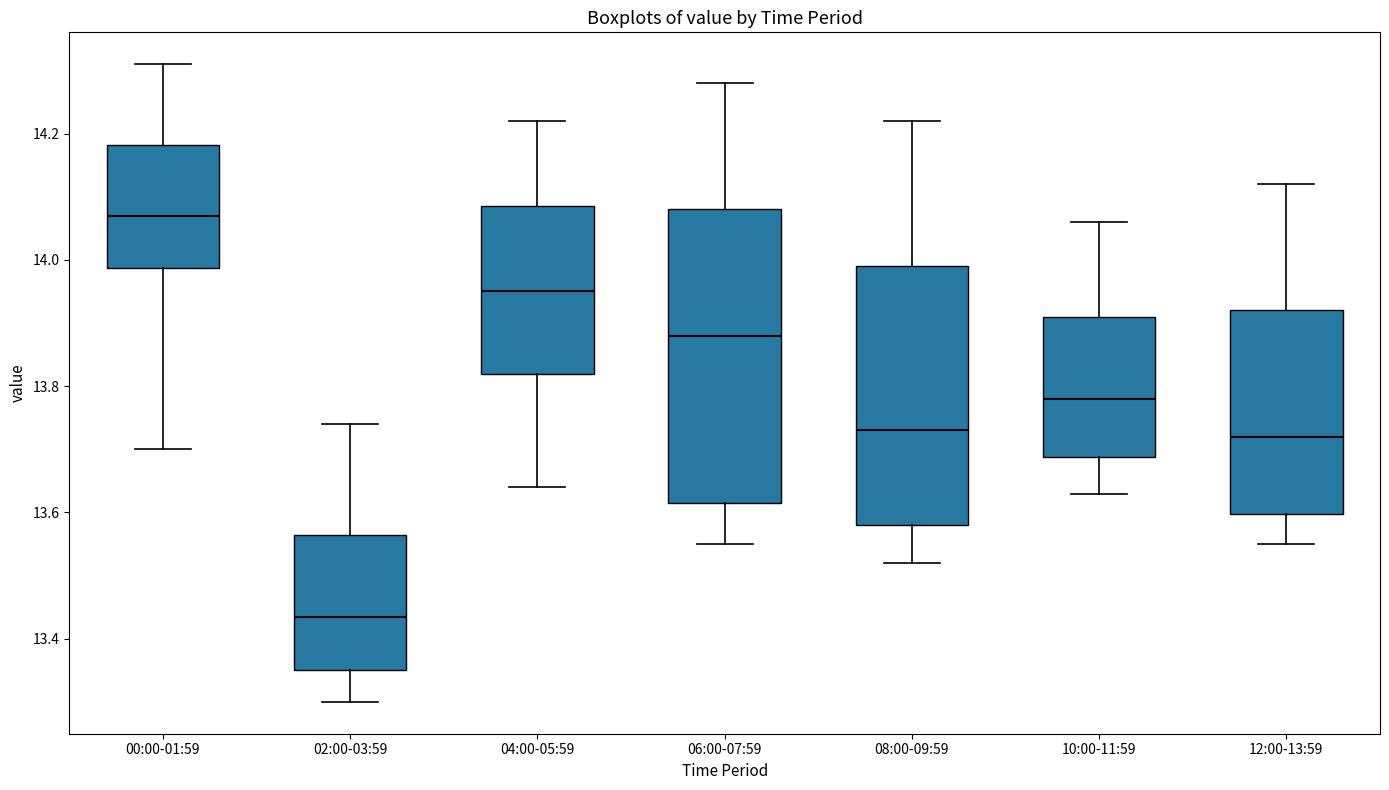

Where is the upper edge of the box for 06:00-07:59 on the y-axis? The values are not printed on the chart, so give them approximately, as read against the axis.

14.08